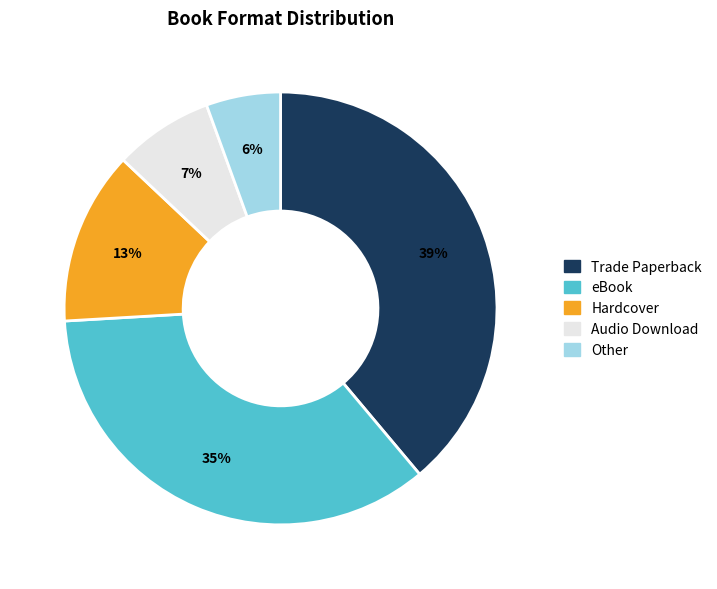

Is it true that Audio Download is 18% of the pie?

False